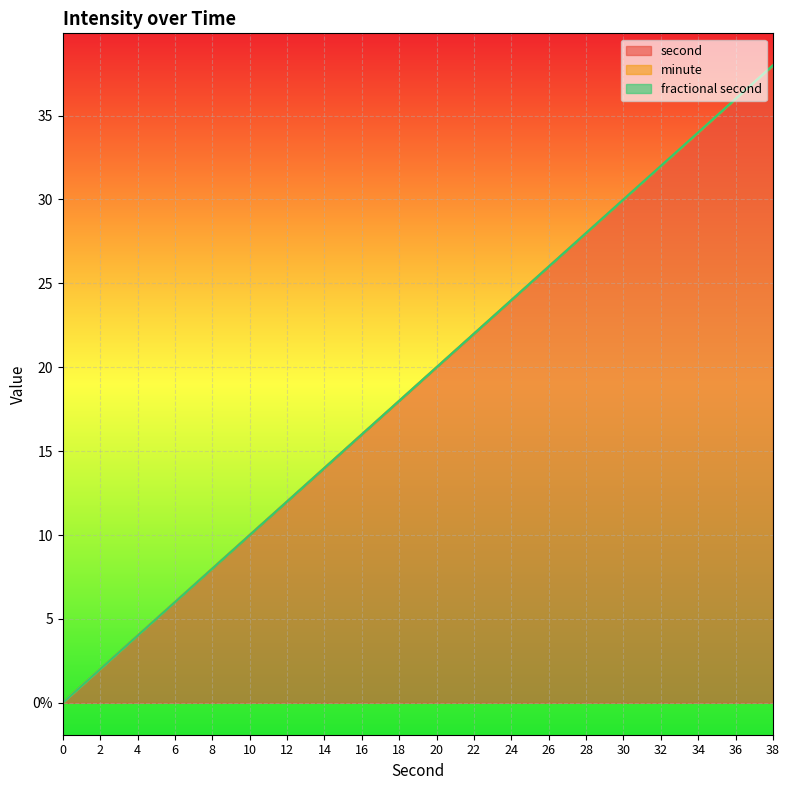

Is it true that second equals 10 at 10?

True